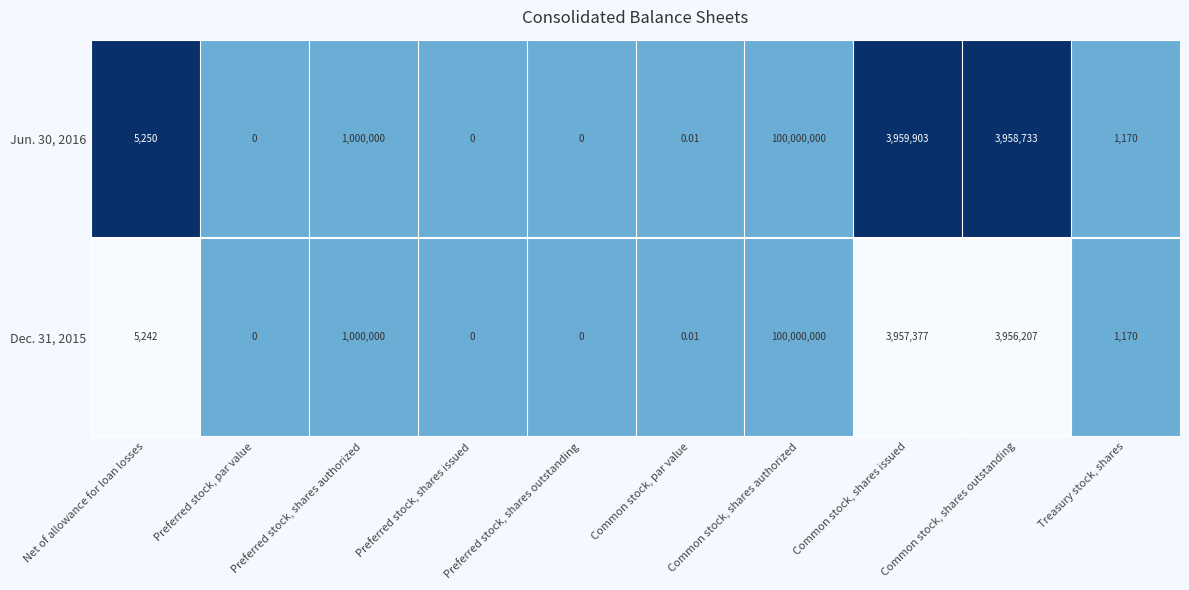

Is the value of Dec. 31, 2015 at Common stock, par value greater than the value of Jun. 30, 2016 at Preferred stock, par value?

Yes